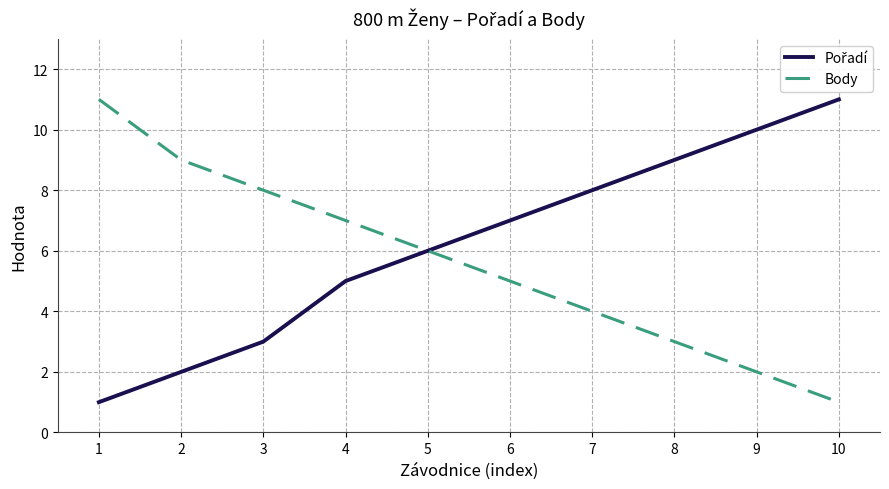

True or false: Body has a value of 7 at 4.

True